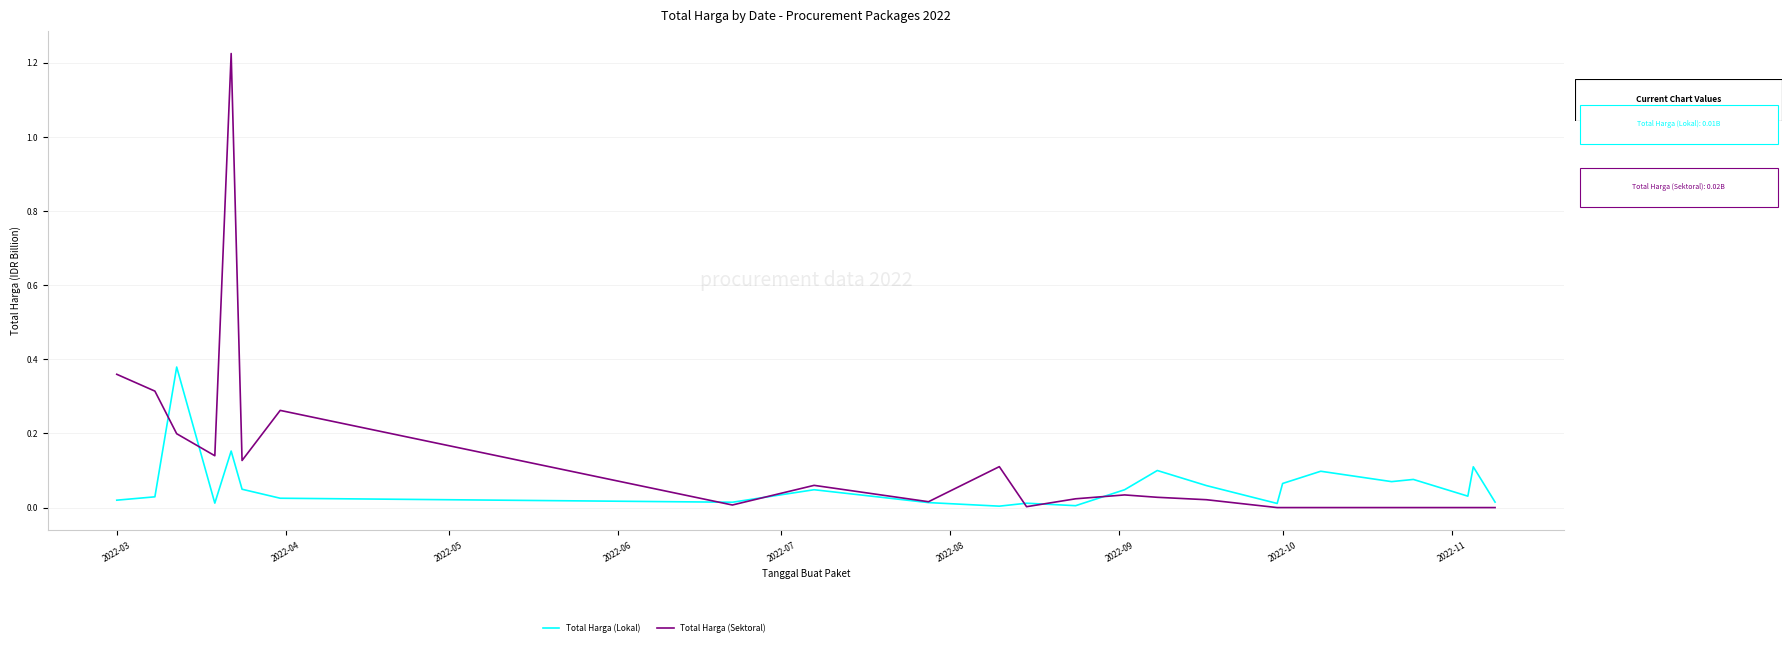

Which series has the largest total across all categories?

Total Harga (Sektoral)